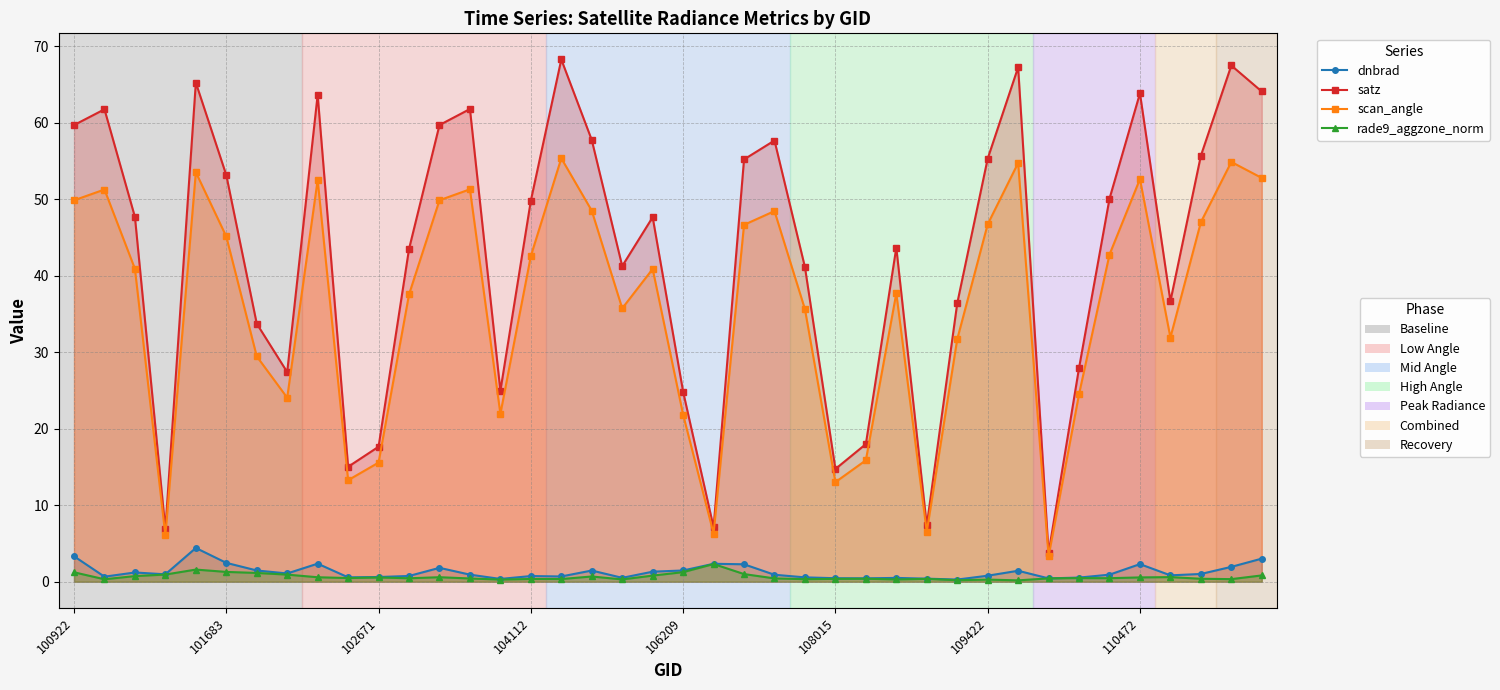

List the series in order of their peak value, highest first.

satz, scan_angle, dnbrad, rade9_aggzone_norm